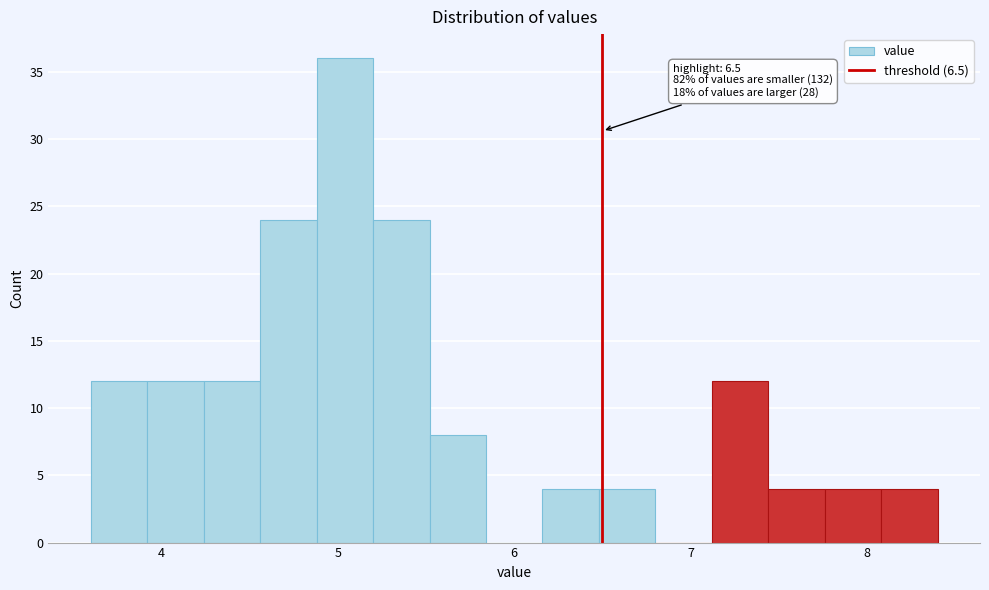

Around what value on the x-axis is the tallest bar? Give the approximate position of its centre, as read against the axis.

5.0